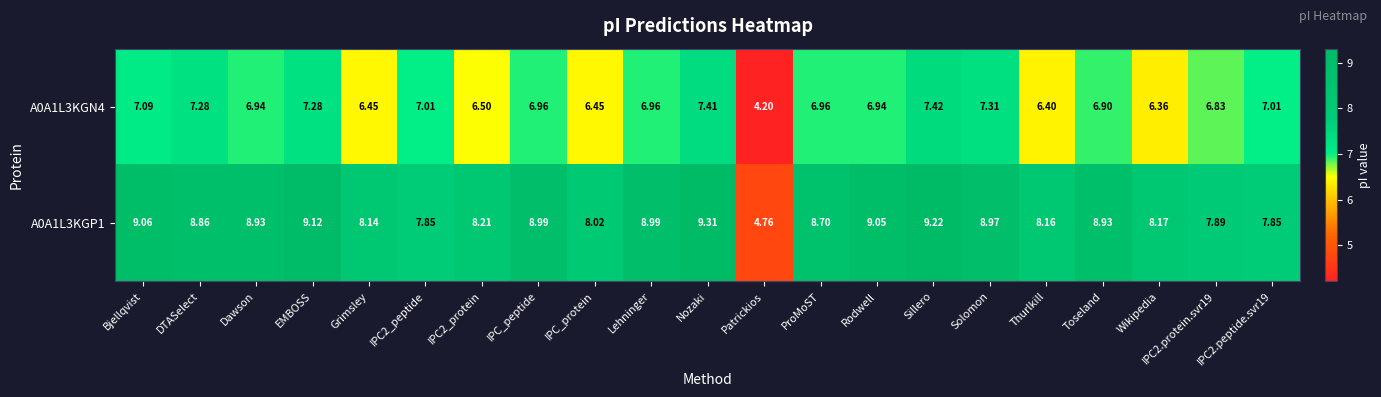

How many data points does each series have?

21